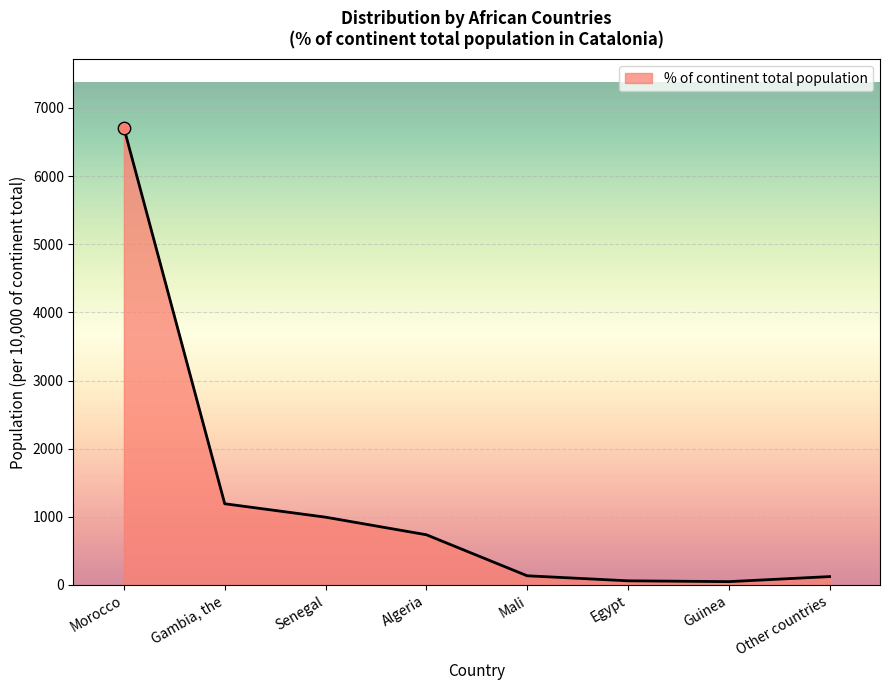

Between Algeria and Egypt, which is larger?

Algeria